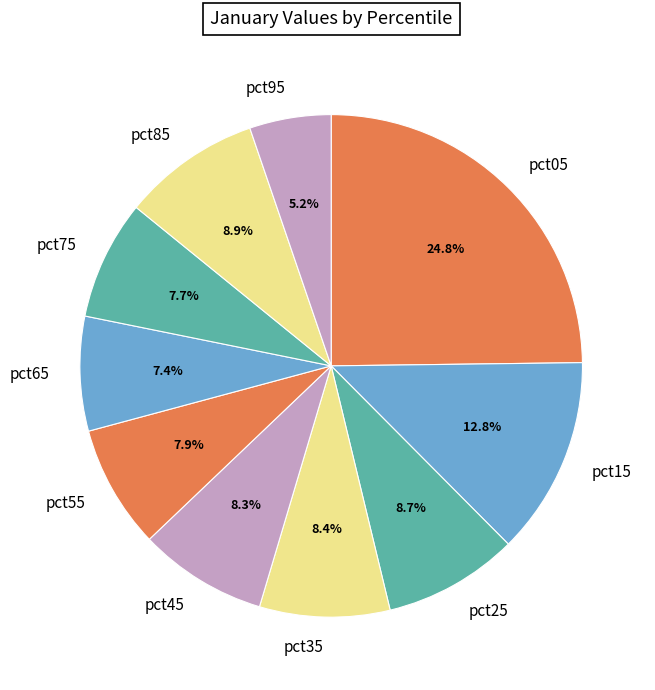

To the nearest percent, what percentage of the pie is pct25?

9%